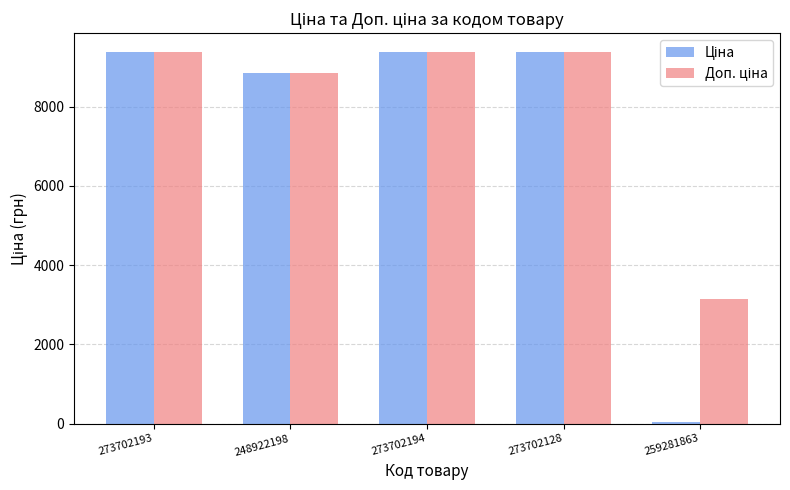

How many bars are there in total?

10